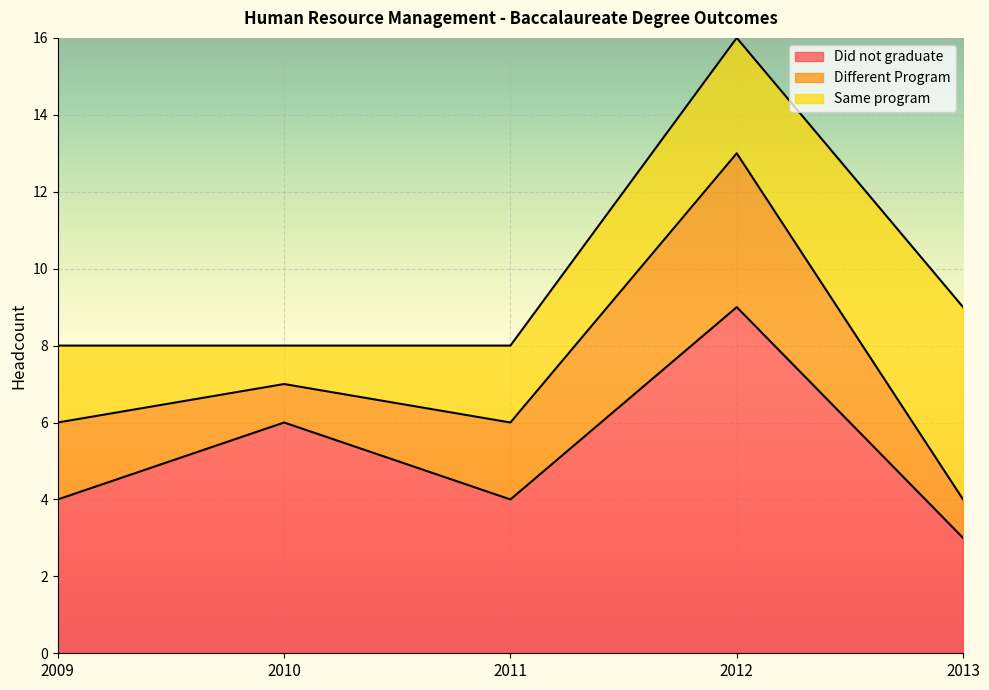

The value of Did not graduate at 2012 is 3. True or false?

False